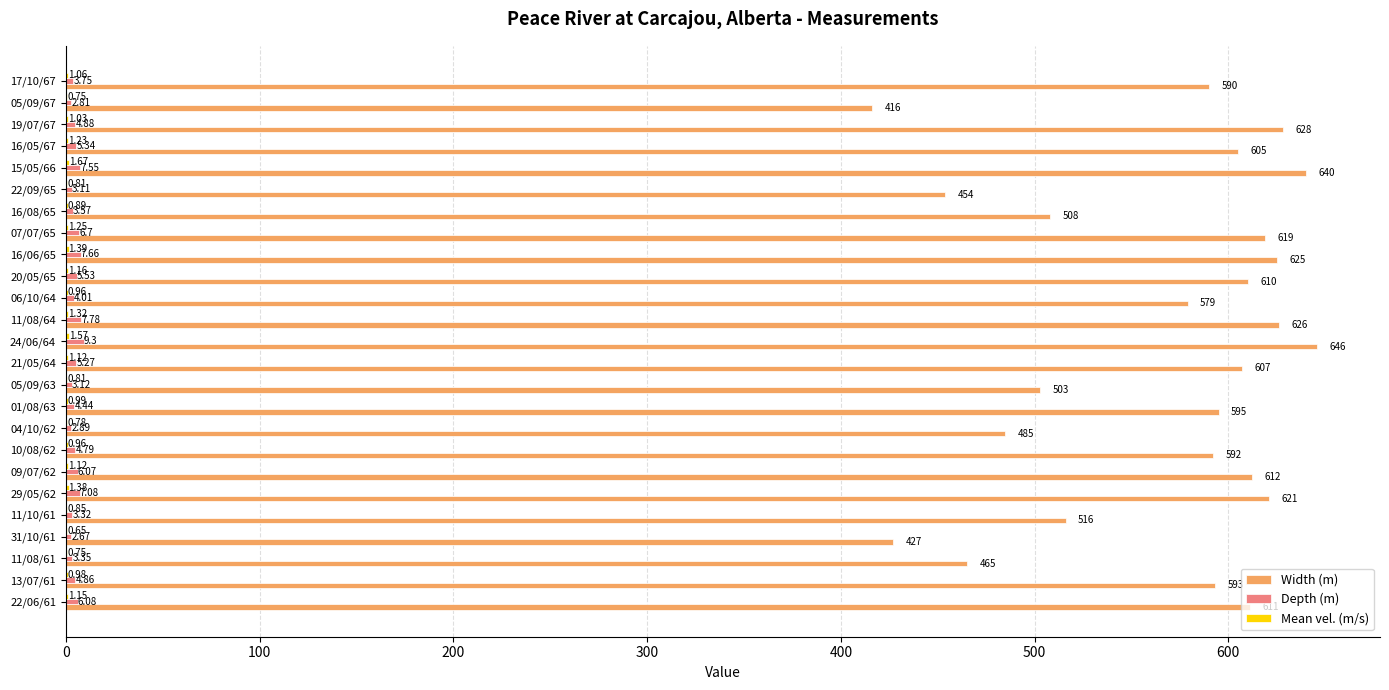

What is the maximum value for Depth (m)?

9.3